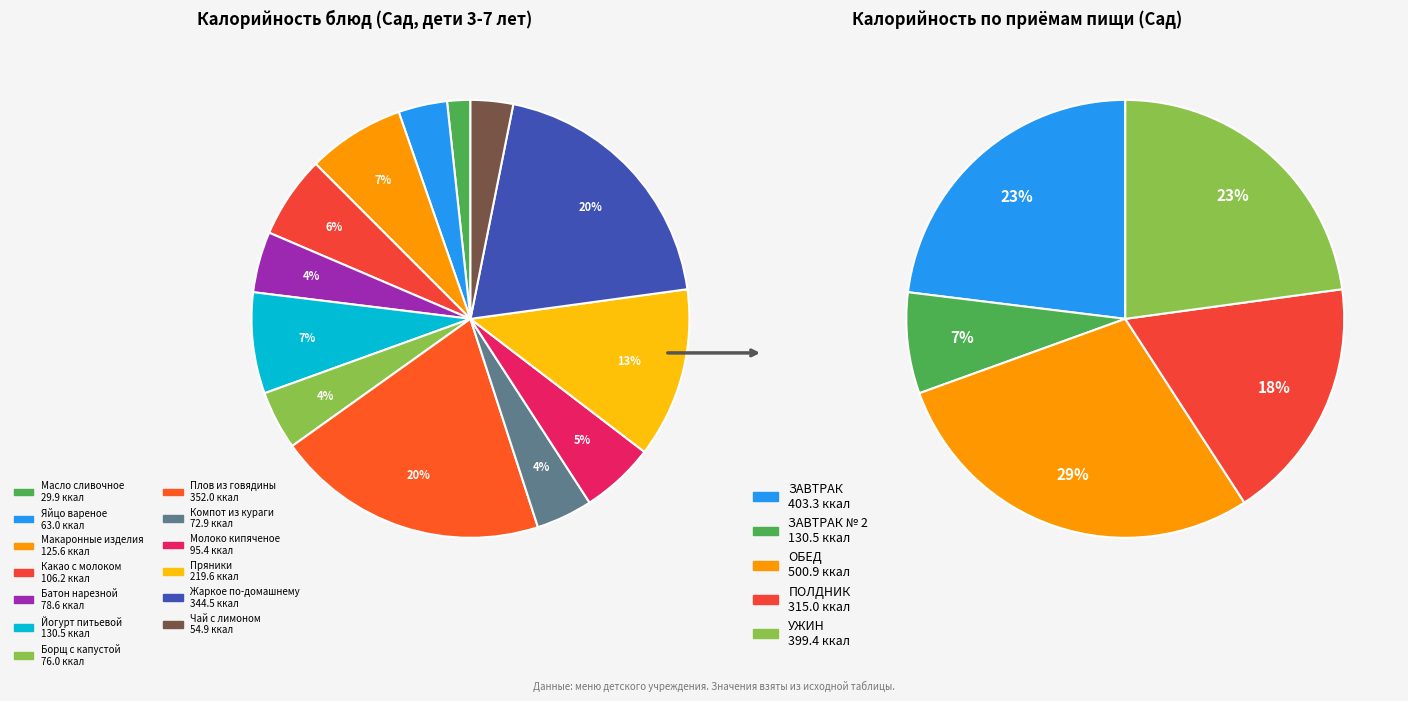

How many segments does this pie chart have?

13